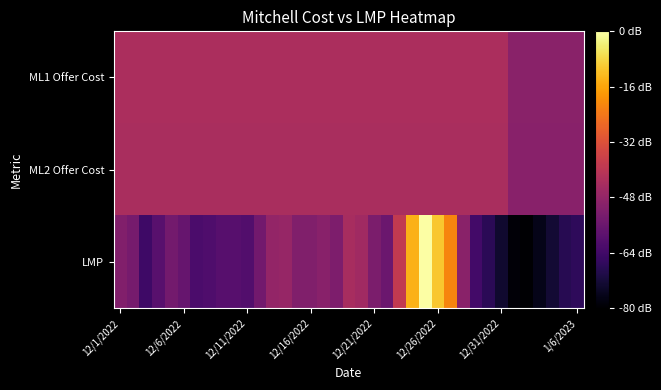

At how many categories does at least one series exceed 2?

5